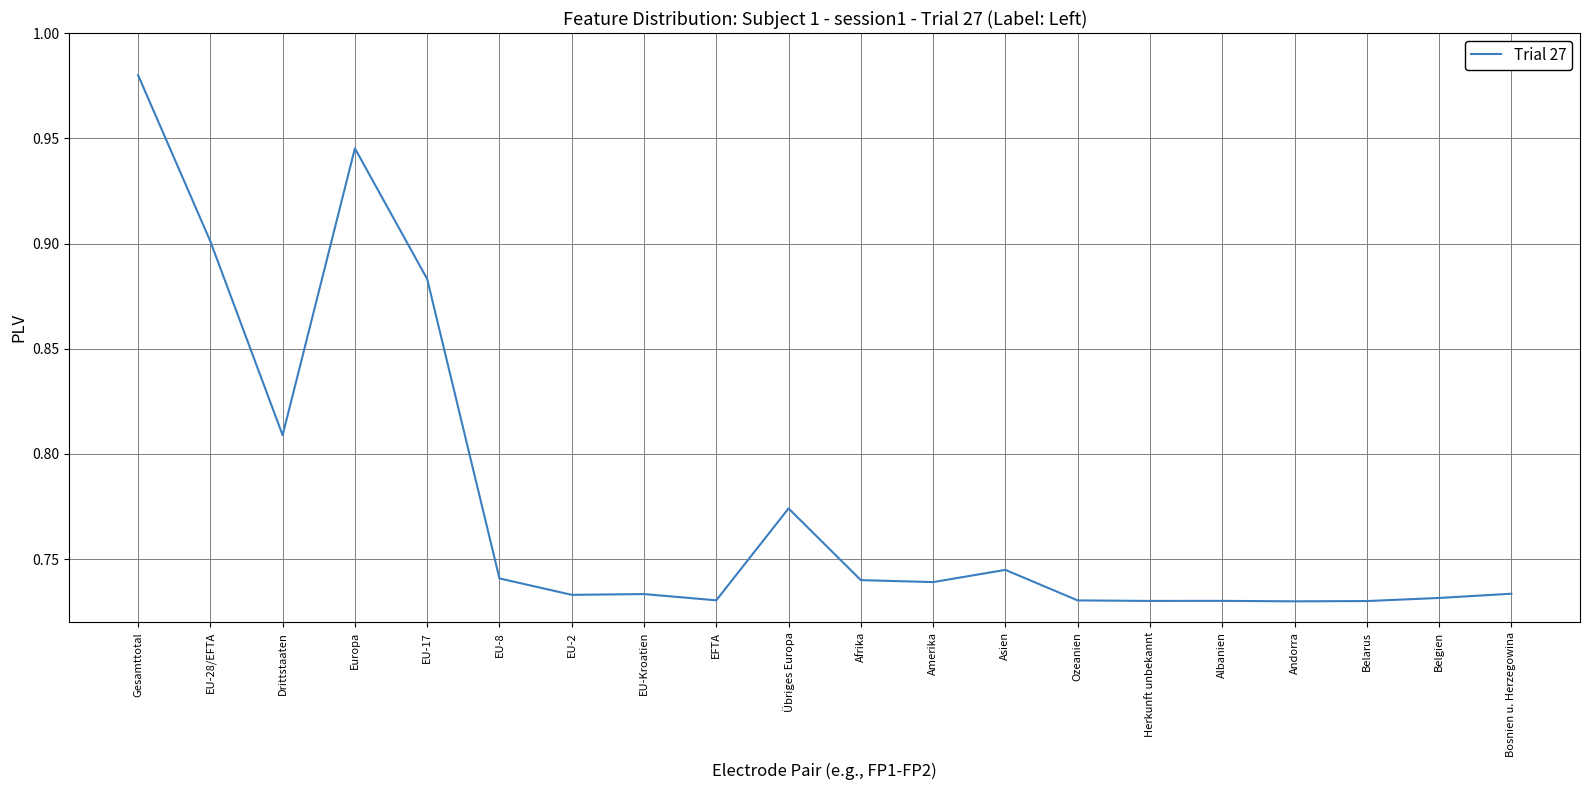

At which category does the chart reach its peak across all series?

Gesamttotal